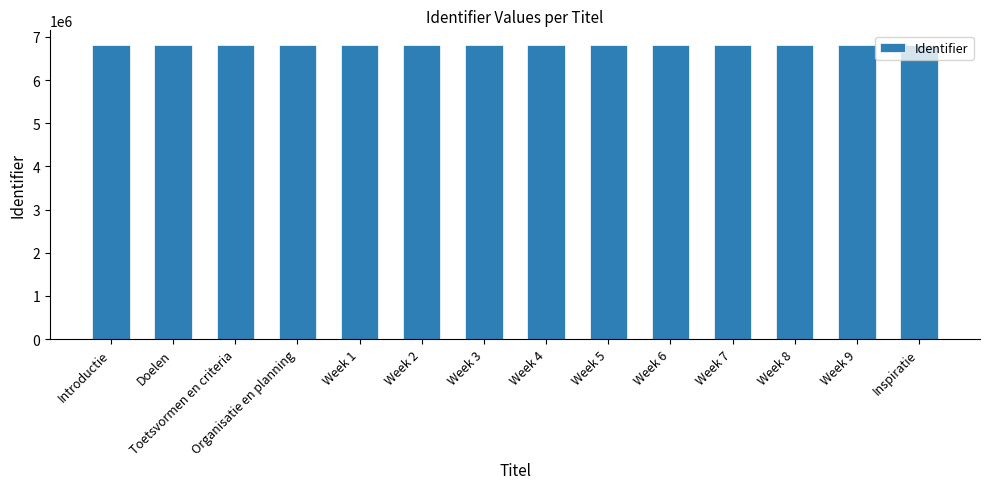

The value at Toetsvormen en criteria is 10815440. True or false?

False